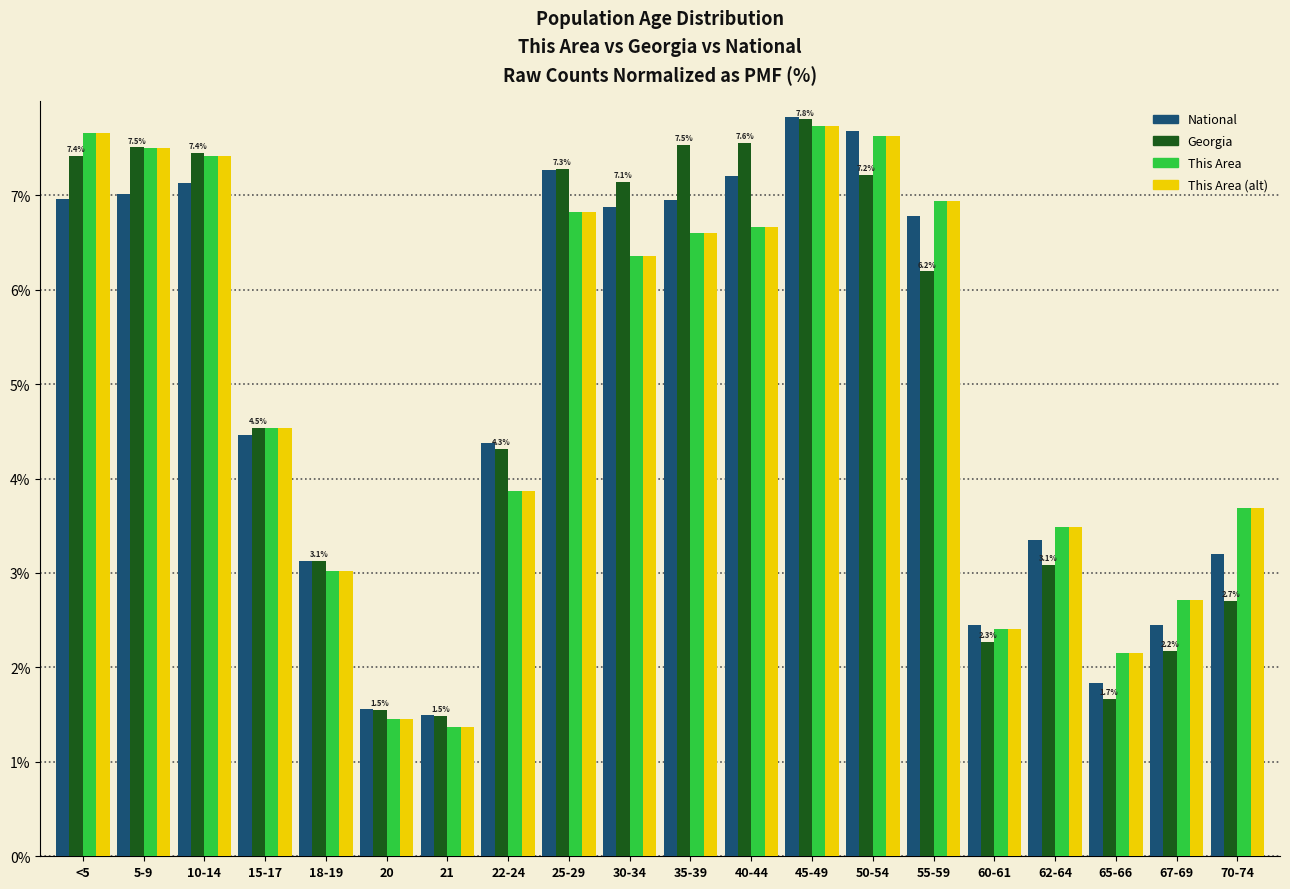

What is the maximum value shown in the chart?

7.8